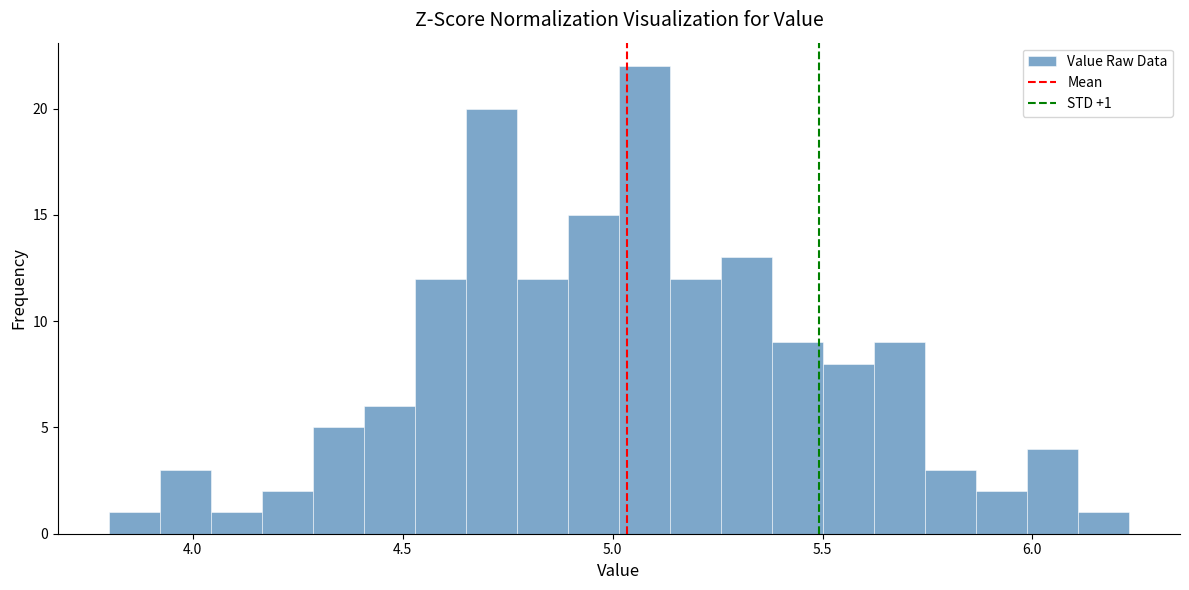

Around what value on the x-axis is the tallest bar? Give the approximate position of its centre, as read against the axis.

5.10